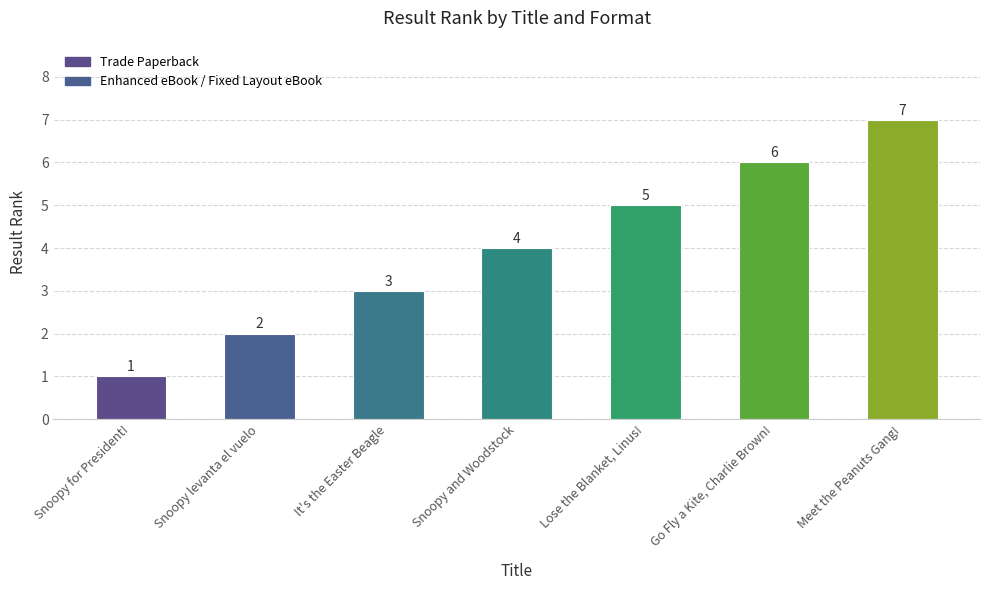

Count the number of categories in the chart.

7